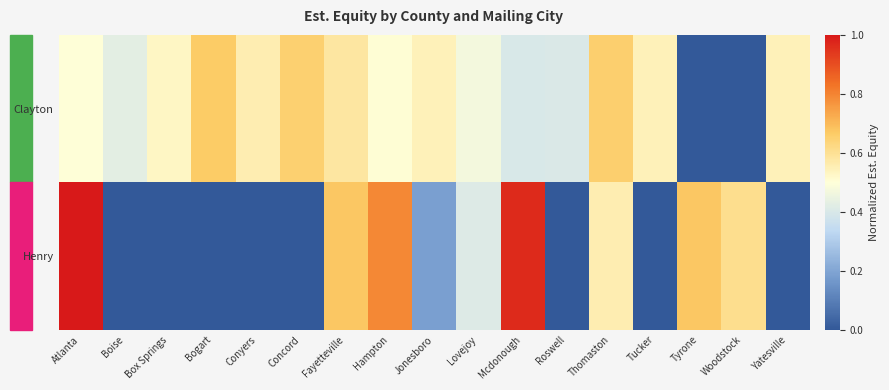

List the series in order of their overall mean, lowest first.

Henry, Clayton